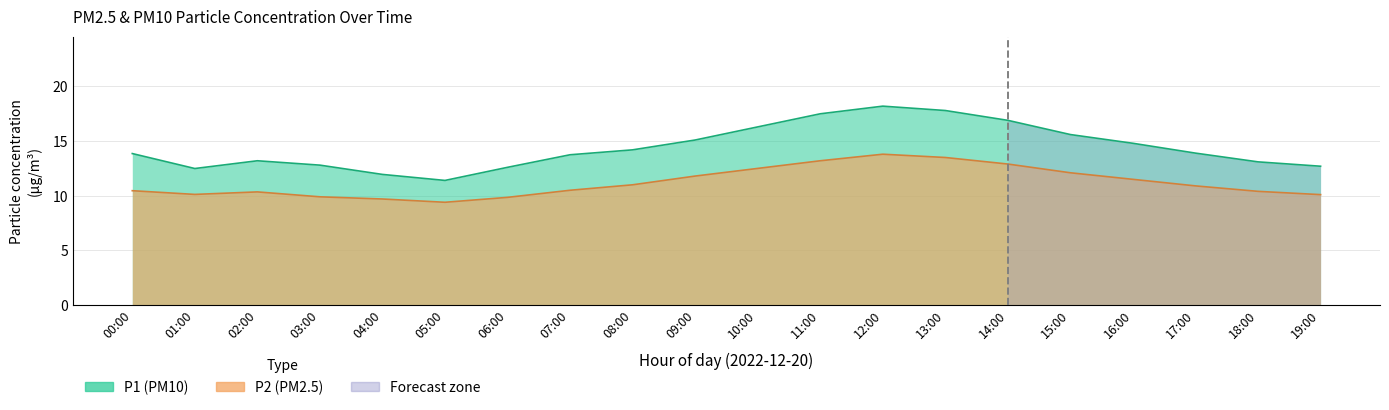

What is the total value across all series at 10:00?

28.8